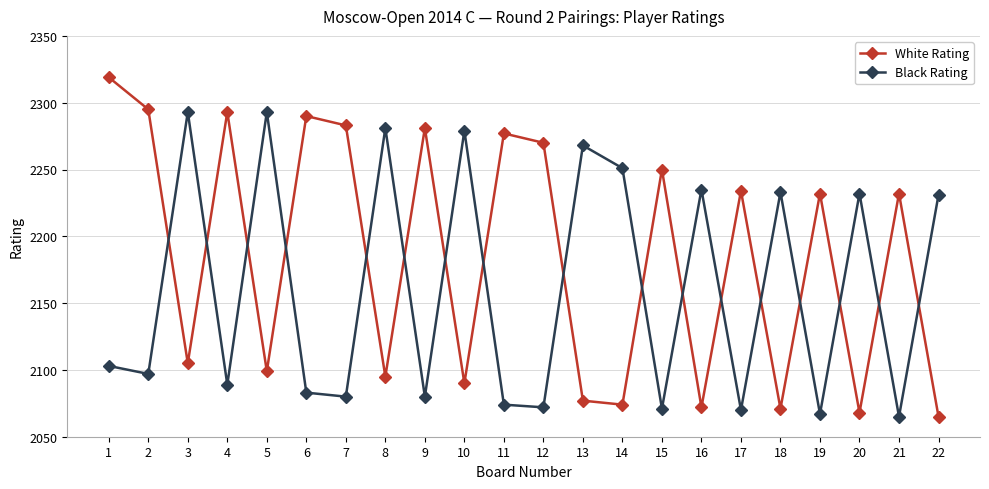

The White Rating series shows 3589 at 14. True or false?

False